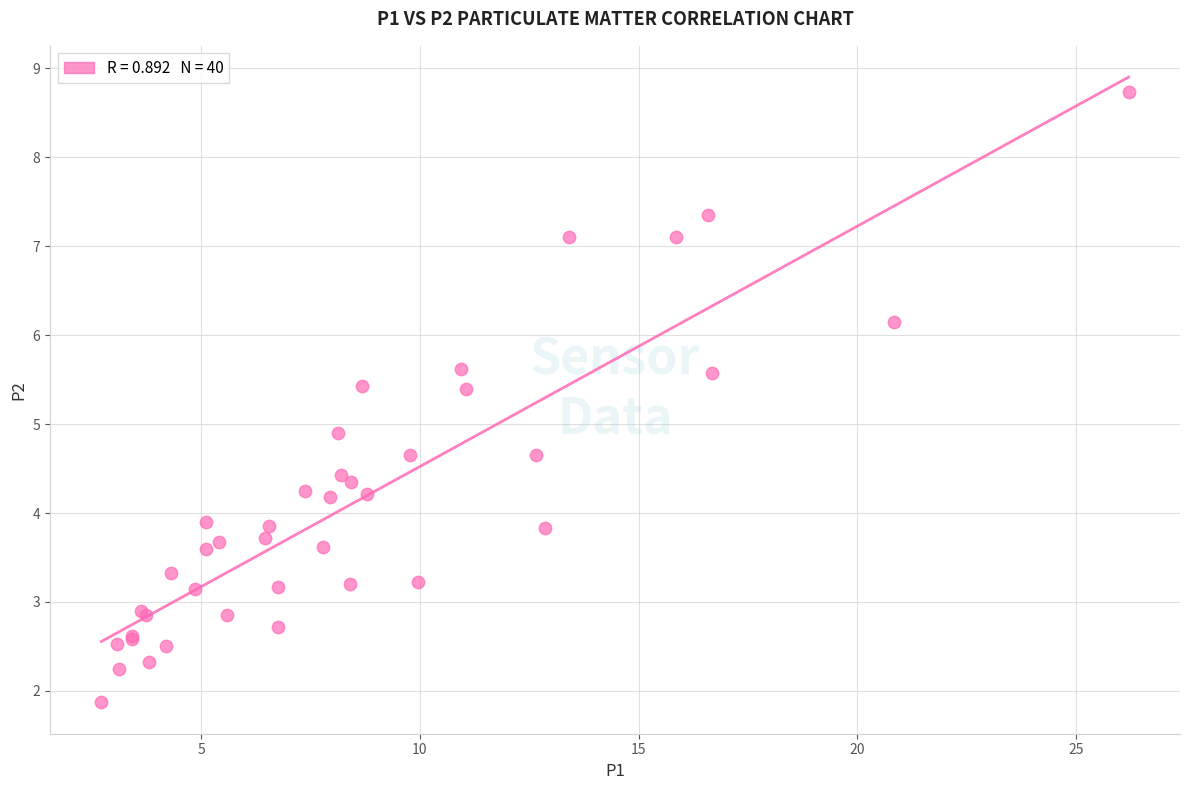

What Y value in the scatter plot is closest to 5?

4.9